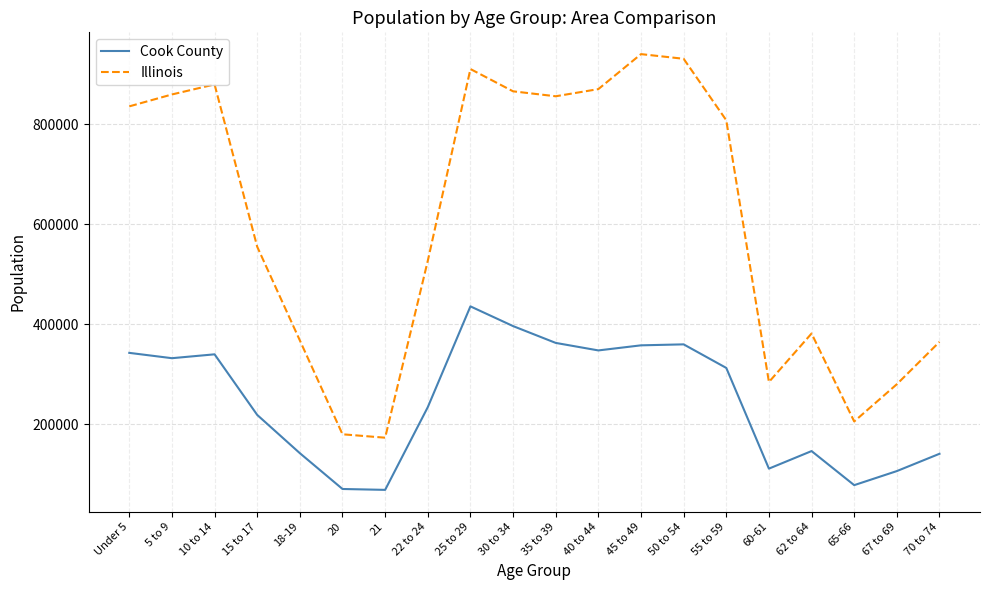

At which category is the sum across all series the highest?

25 to 29